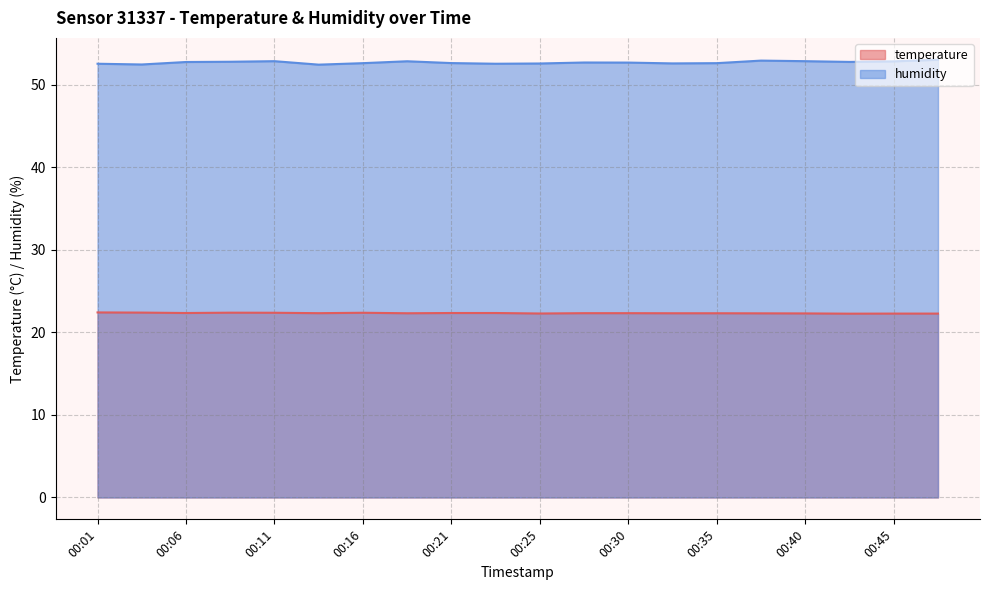

At 00:01, list the series in order from largest to smallest.

humidity, temperature